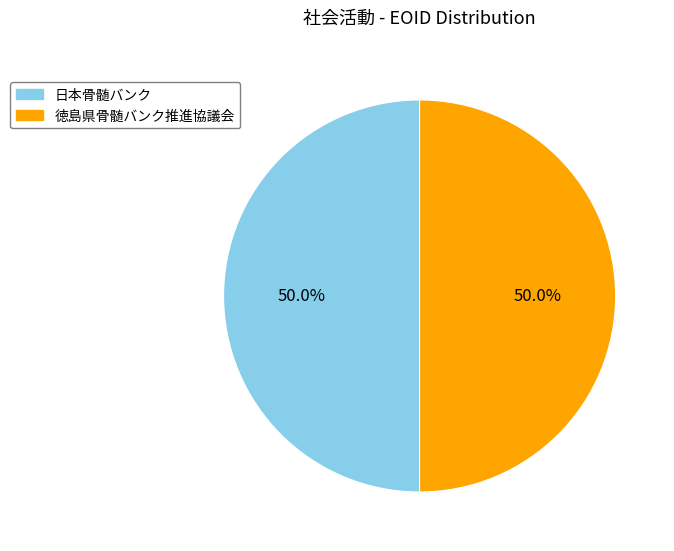

What percentage is the 徳島県骨髄バンク推進協議会 slice, to the nearest percent?

50%